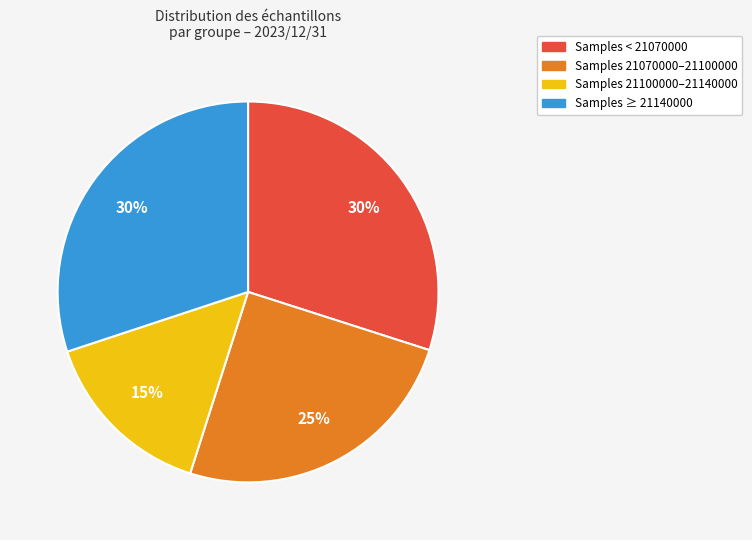

To the nearest percent, what is the difference between the largest and smallest slice percentages?

15%